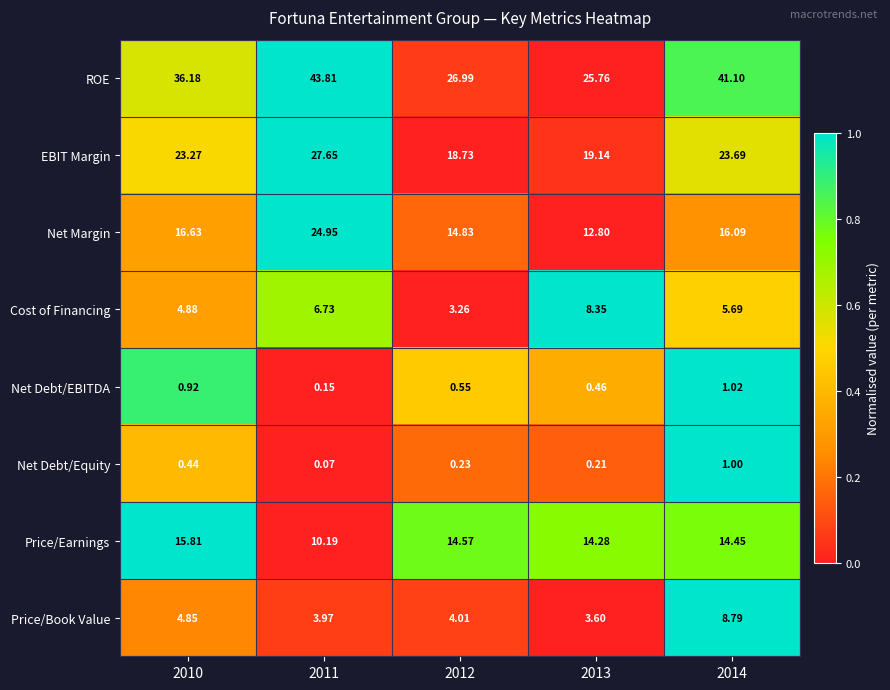

At which category is the sum across all series the highest?

2011